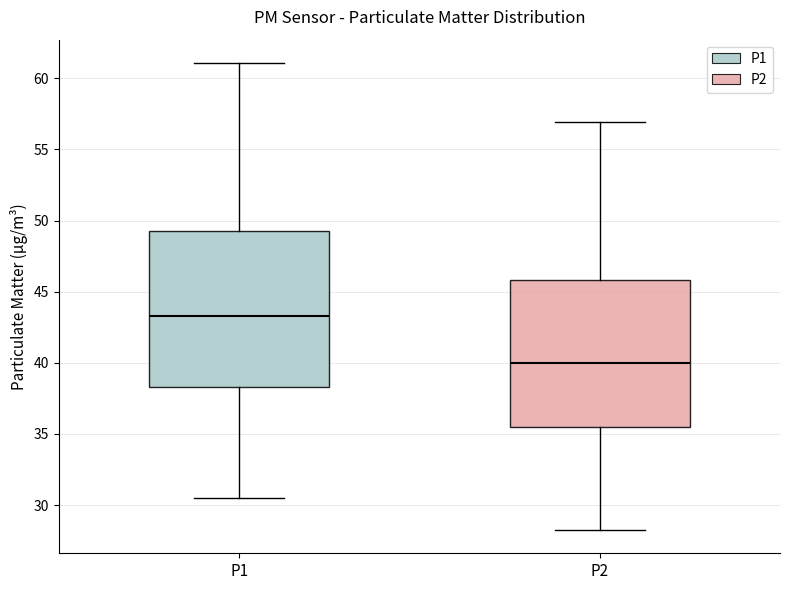

Which box has the lowest median line?

P2